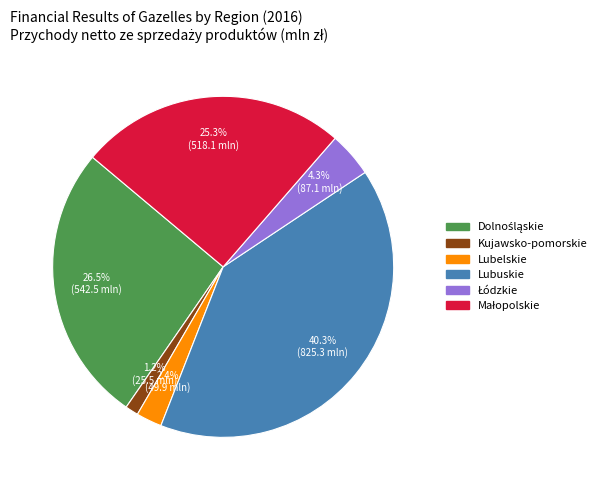

Combined, do Lubelskie and Lubuskie account for over 50%?

No